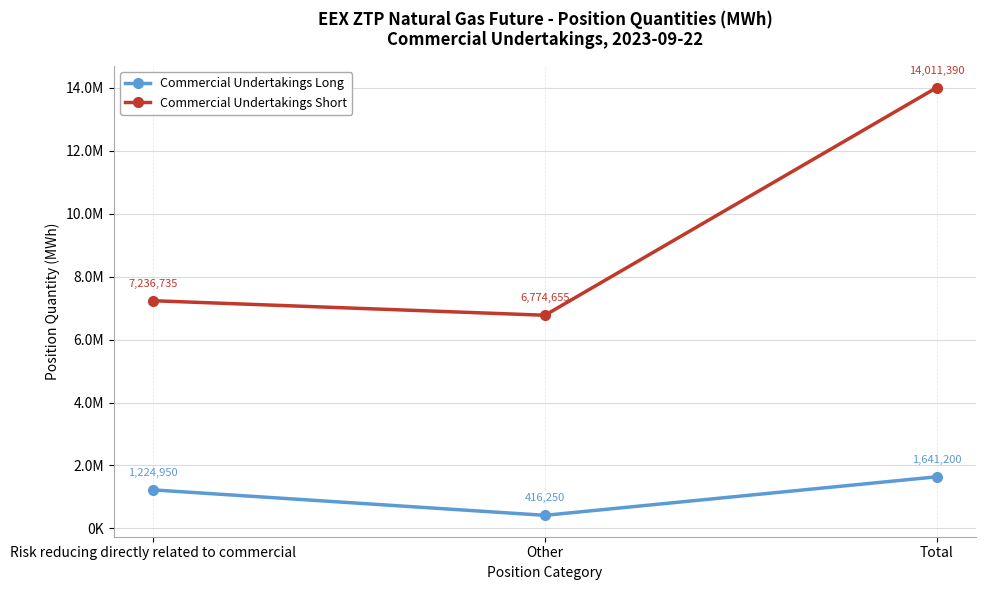

Does the chart have visible grid lines?

Yes